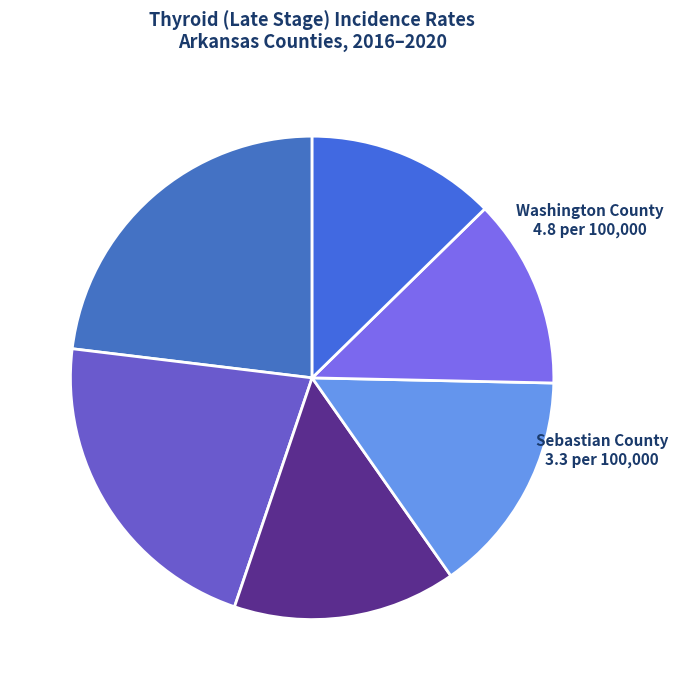

How many segments does this pie chart have?

6